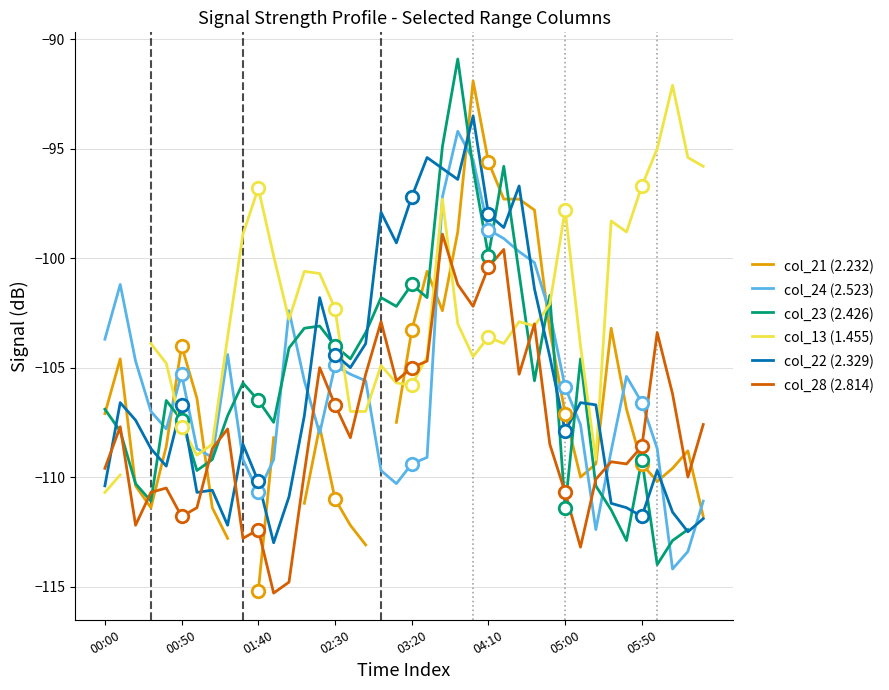

How many data points in col_13 (1.455) are less than -103?

20